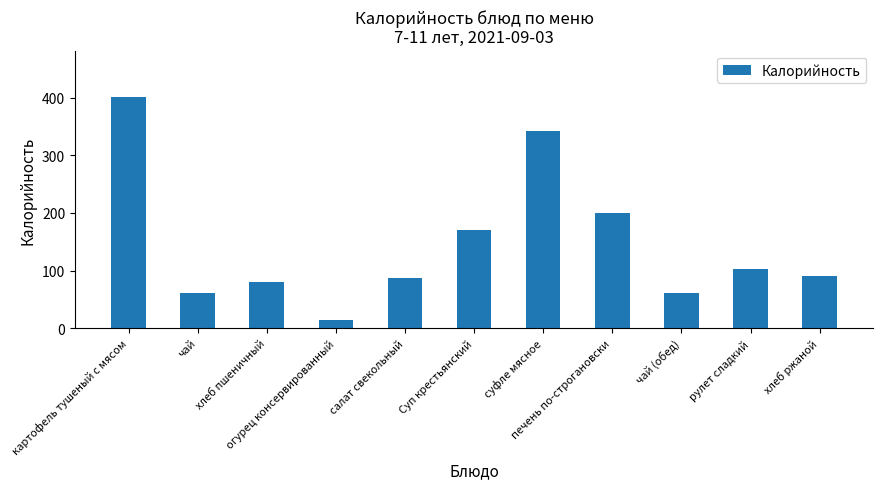

Between рулет сладкий and огурец консервированный, which is larger?

рулет сладкий